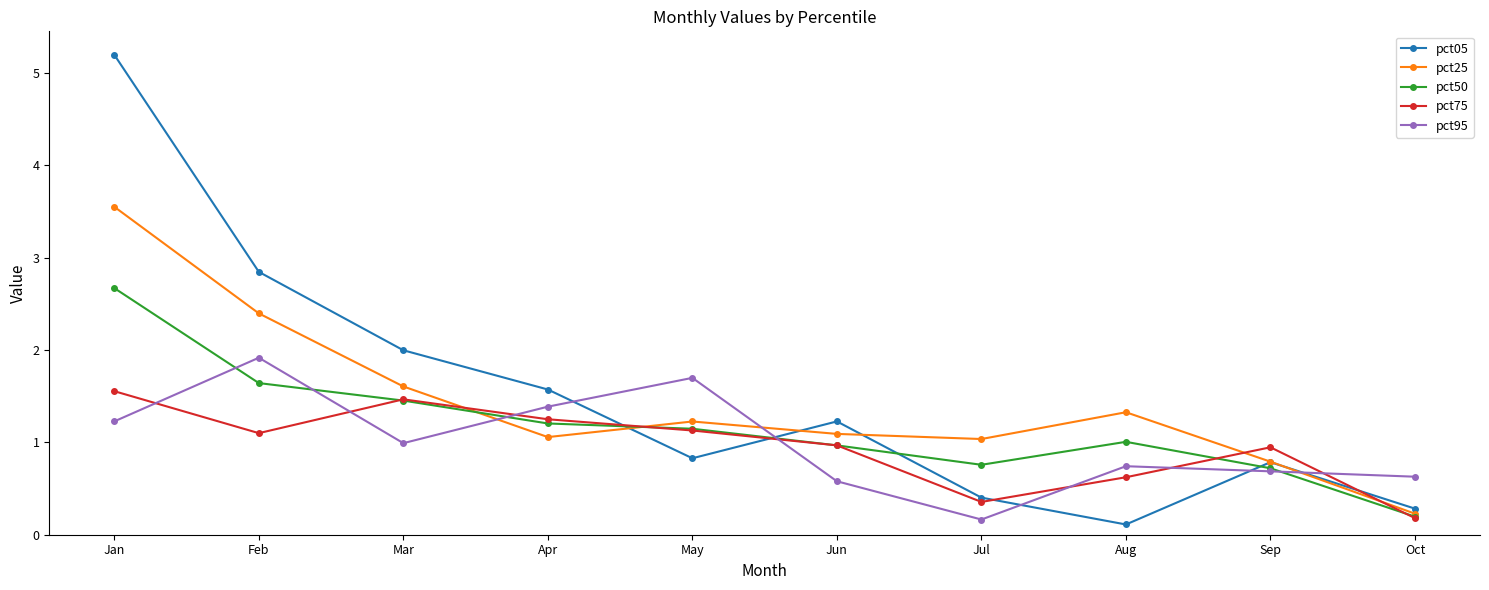

Rank the categories by pct95 value from highest to lowest.

Feb, May, Apr, Jan, Mar, Aug, Sep, Oct, Jun, Jul